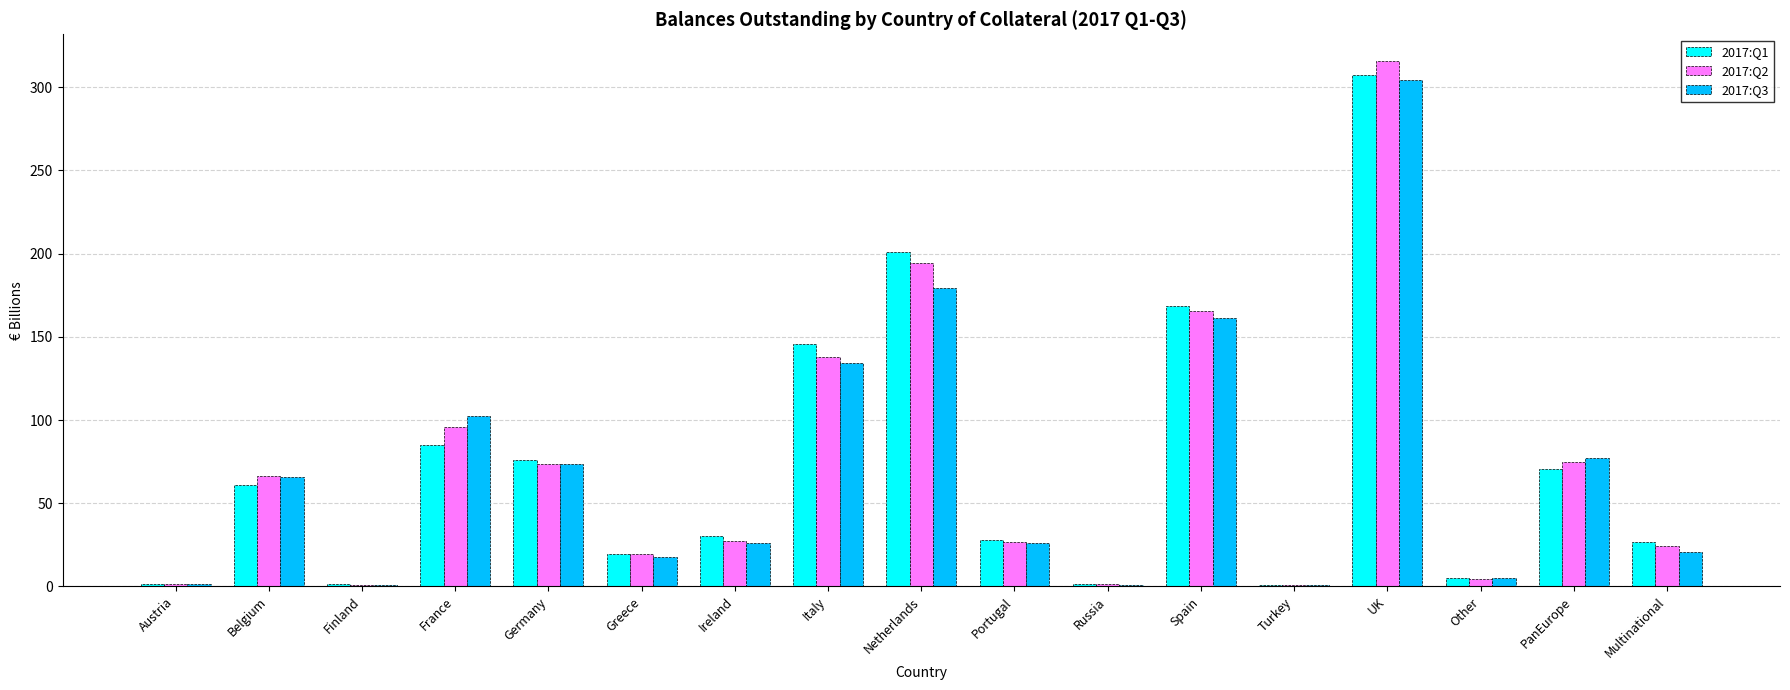

At which category is the sum across all series the highest?

UK